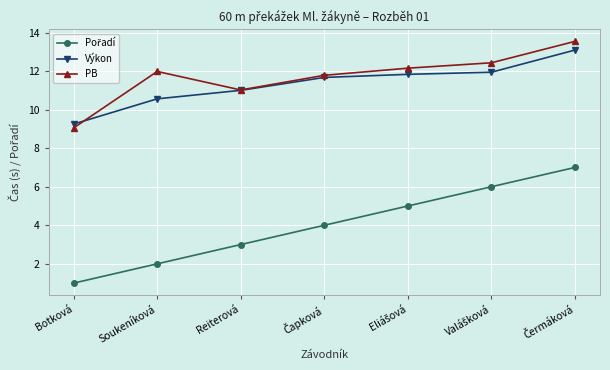

What is the difference between the highest and lowest values at Reiterová?

8.0